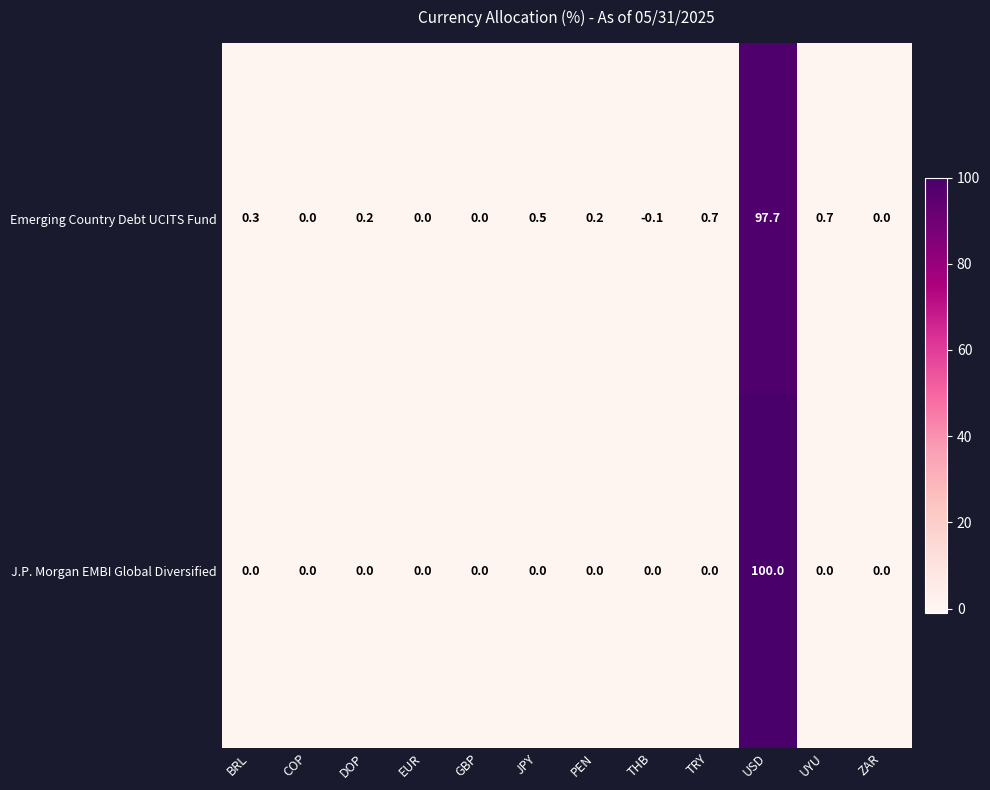

Is the value of J.P. Morgan EMBI Global Diversified at ZAR greater than the value of Emerging Country Debt UCITS Fund at JPY?

No